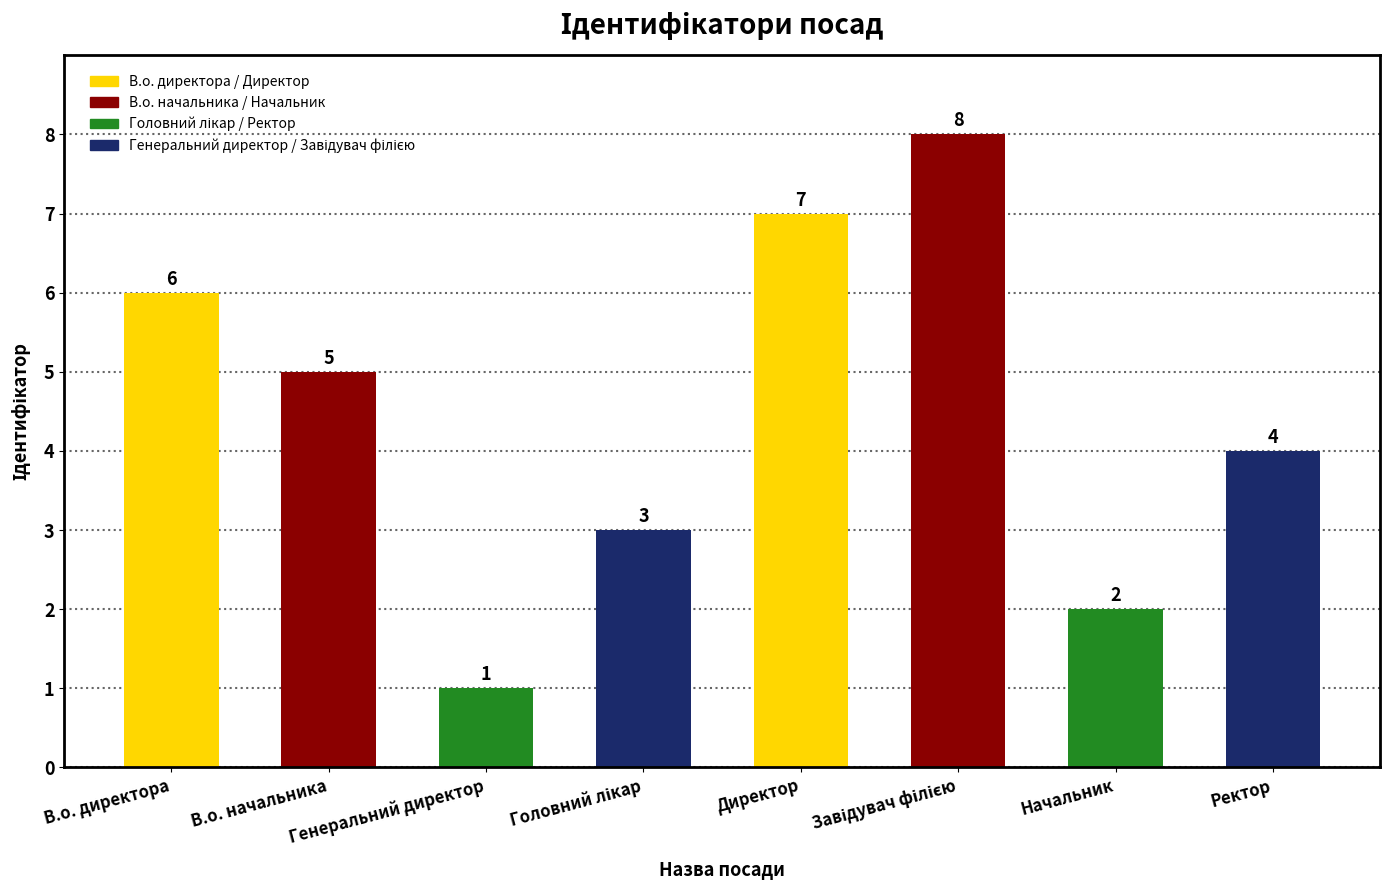

Count the values in the range 3 to 7.

5